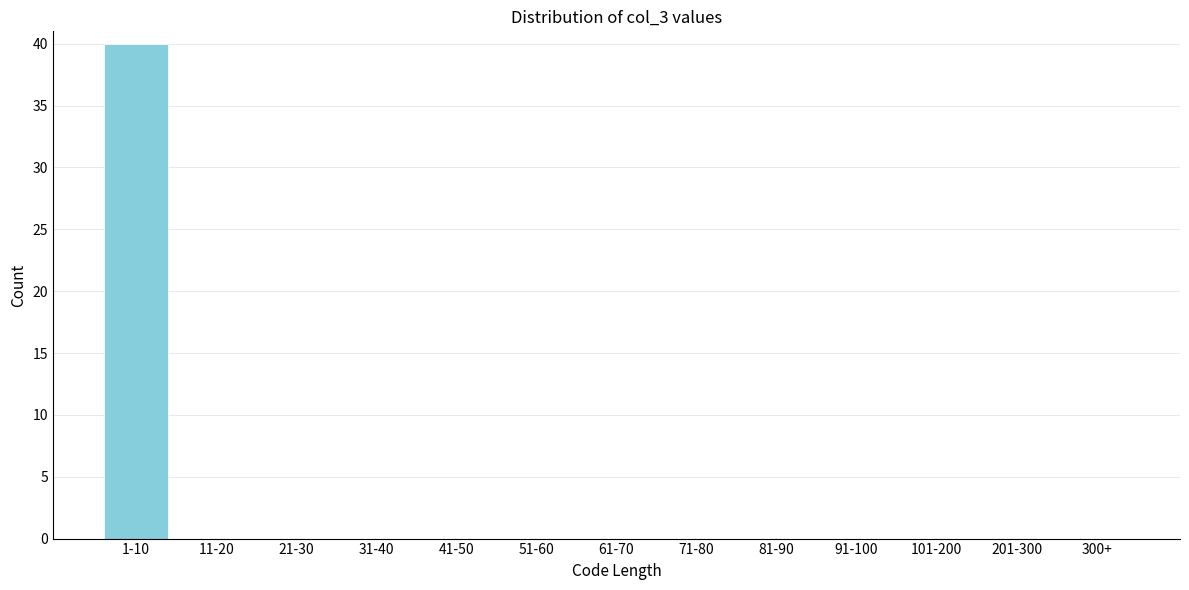

Reading right to left, transcribe all the data shown in this chart.

300+=0	201-300=0	101-200=0	91-100=0	81-90=0	71-80=0	61-70=0	51-60=0	41-50=0	31-40=0	21-30=0	11-20=0	1-10=40